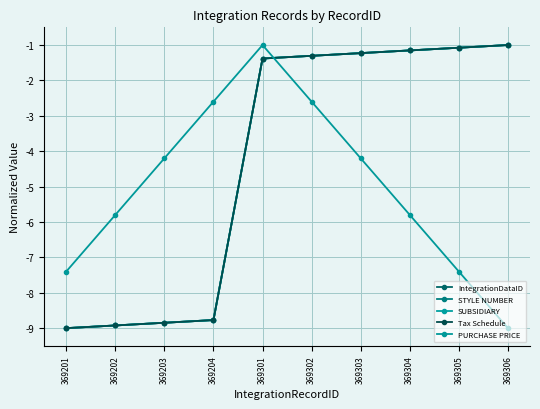

Is this an area chart (filled region under the line)?

No